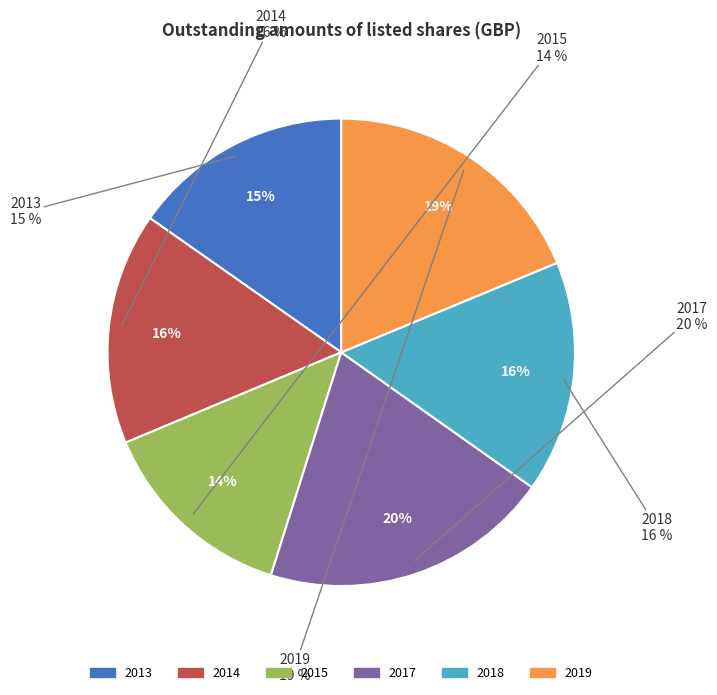

Is the sum of 2018 and 2014 greater than half?

No